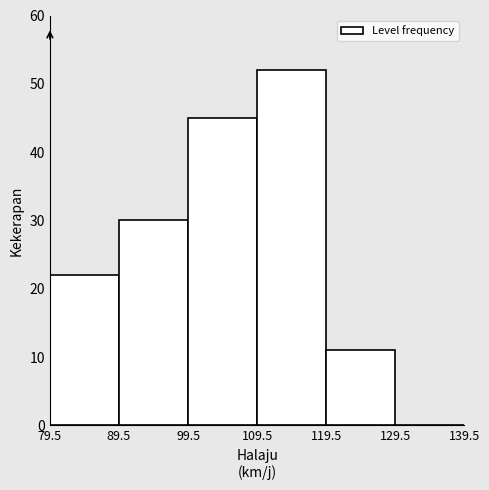

Reading left to right, list every bar in this chart as the range it spans on the x-axis followed by its height. The values are not printed on the chart, so give them approximately, as read against the axis.

79.5 to 89.5: 22
89.5 to 99.5: 30
99.5 to 109.5: 45
109.5 to 119.5: 52
119.5 to 129.5: 11
129.5 to 139.5: 0